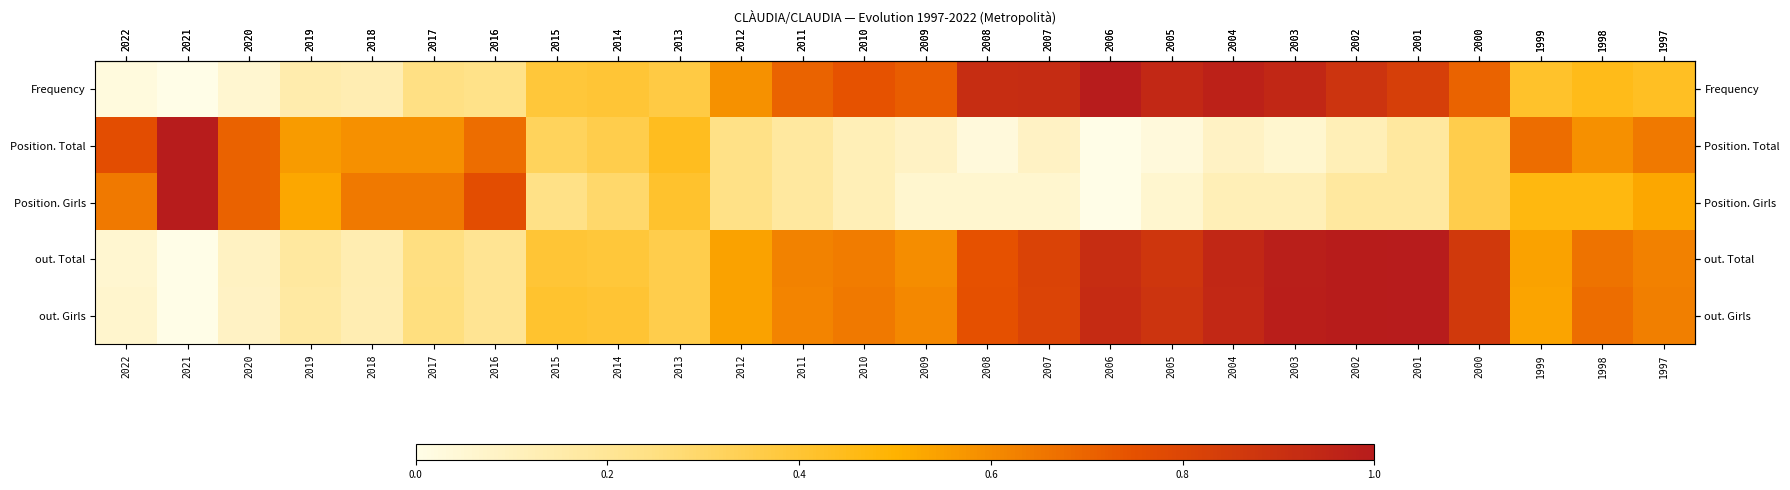

At which category is the sum across all series the highest?

2001